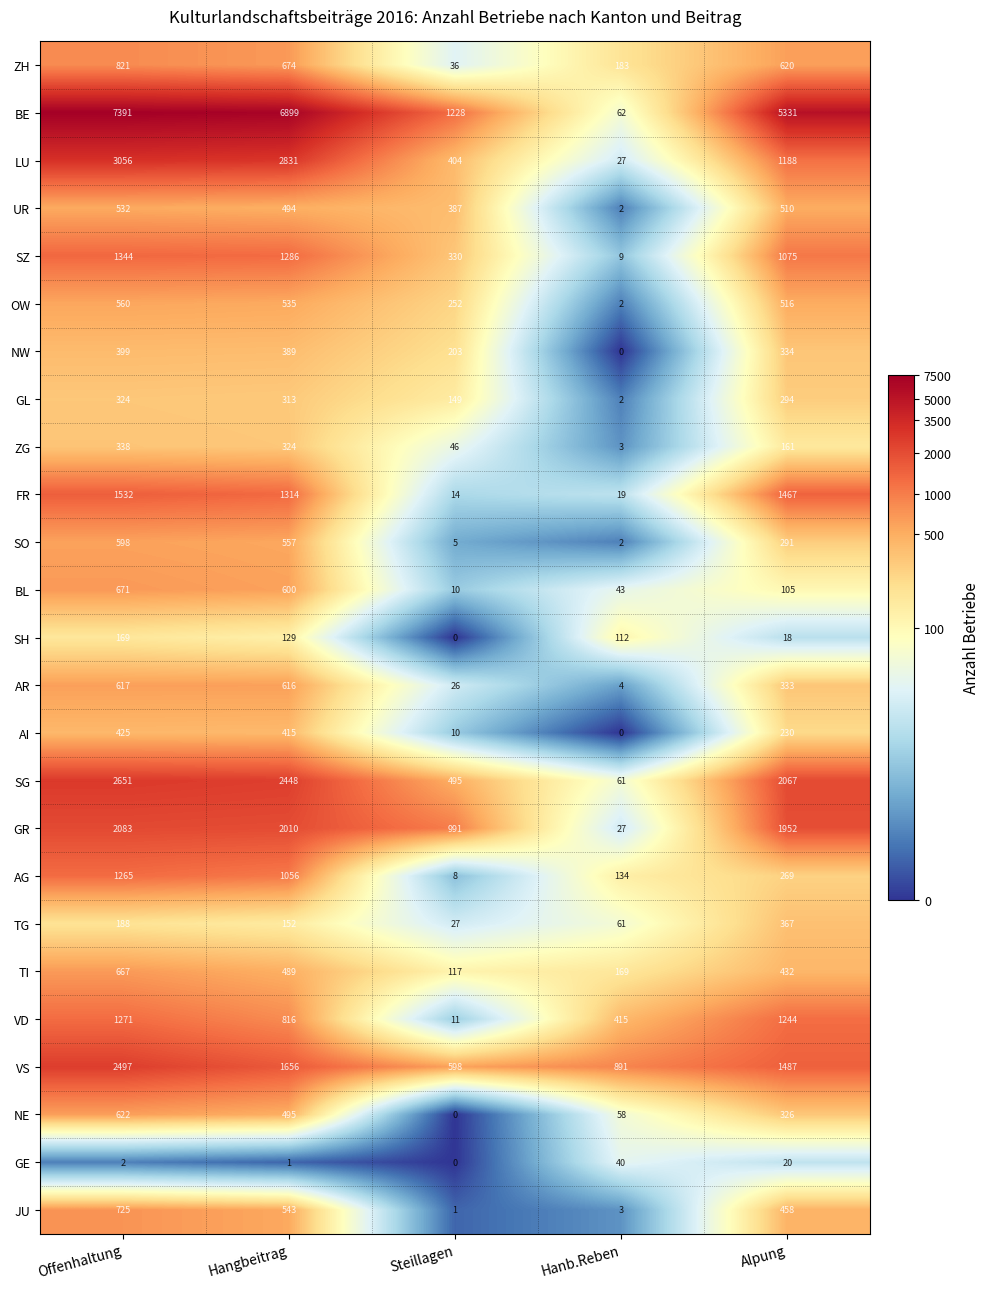

True or false: NE has a value of 495 at Hangbeitrag.

True